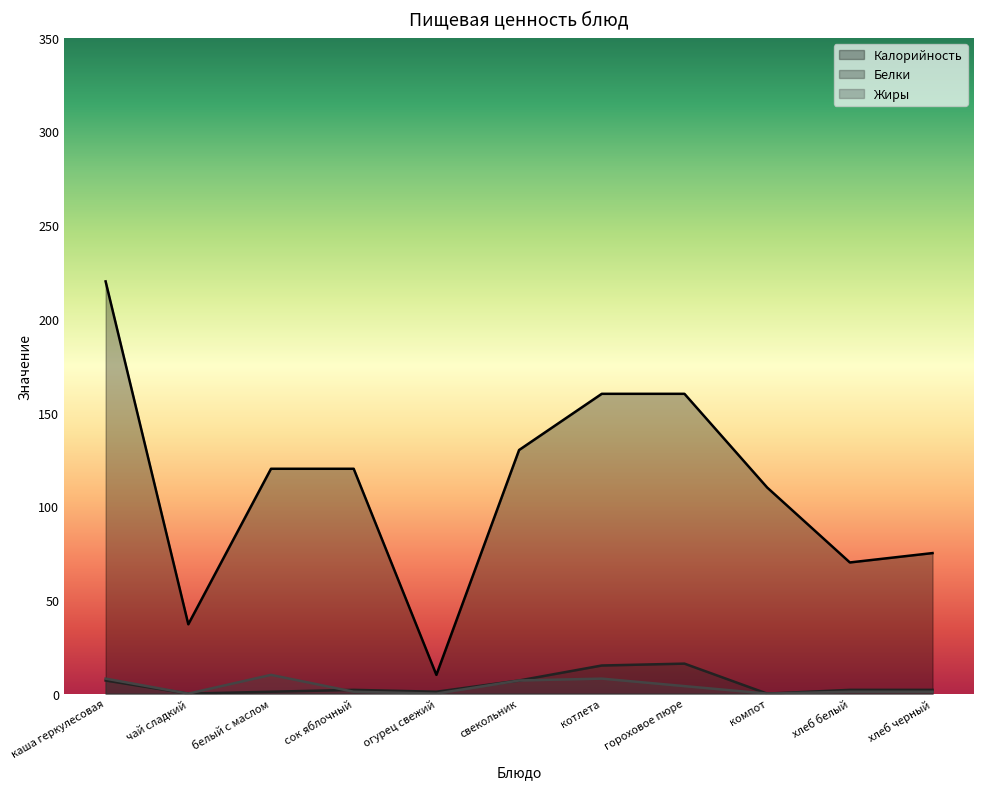

What is the difference between the maximum and minimum values in the Жиры series?

10